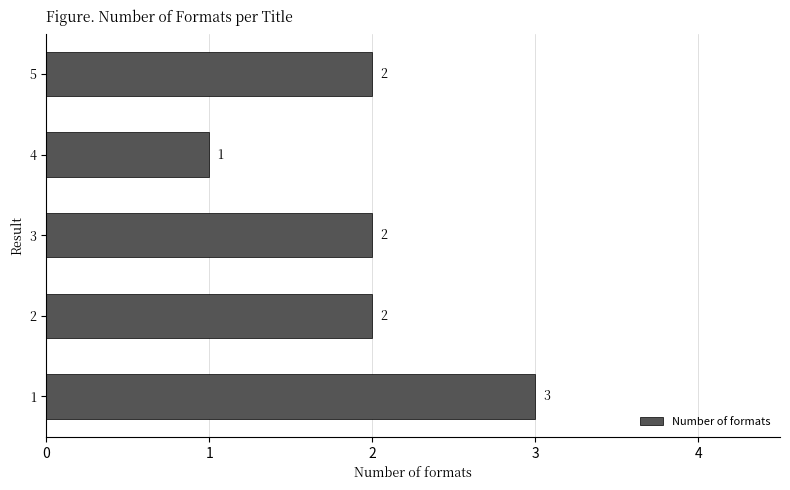

Count the number of data series in this chart.

1